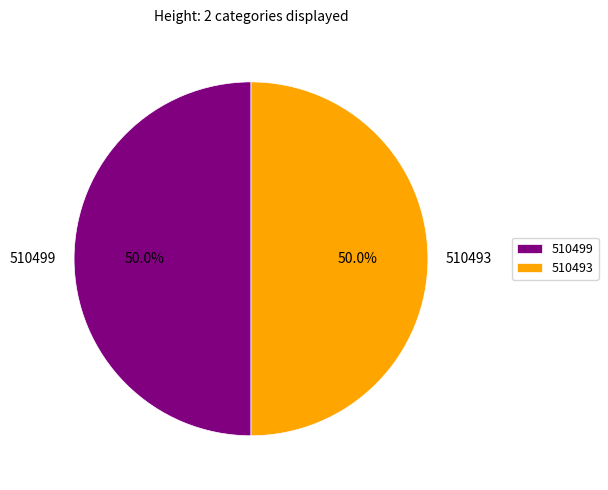

Count the number of slices in the pie.

2